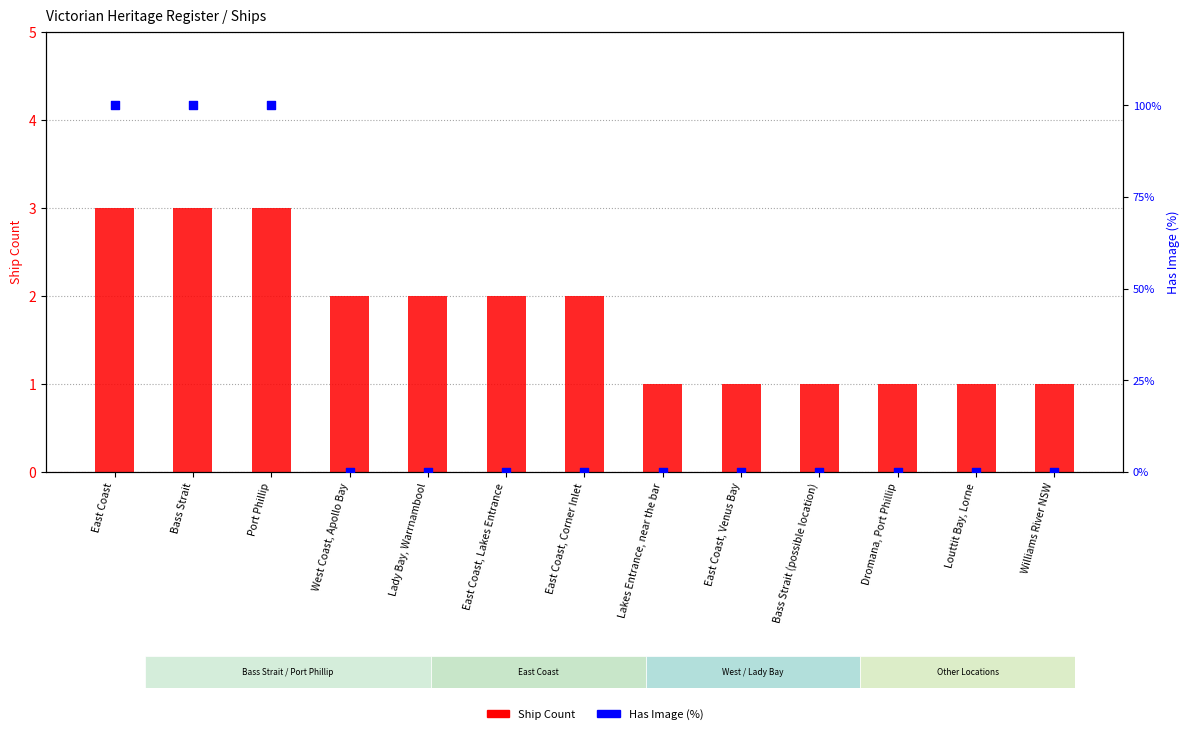

Which series reaches the minimum Y coordinate?

Has Image (%)